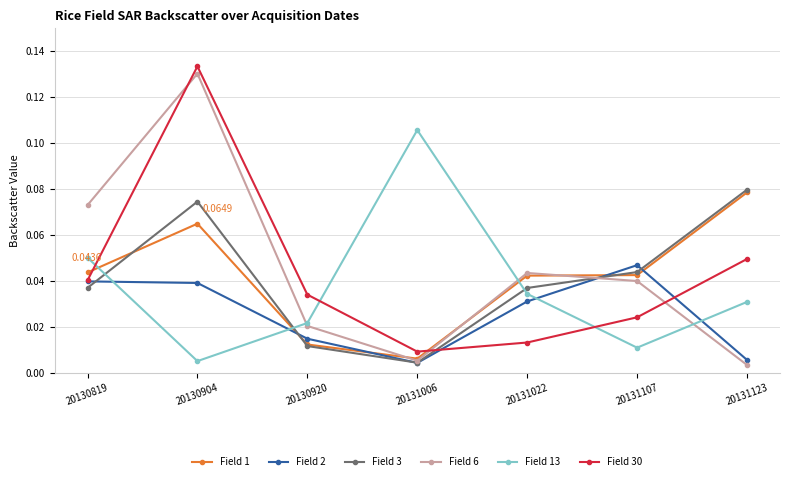

Where is the first local minimum for Field 3?

20131006